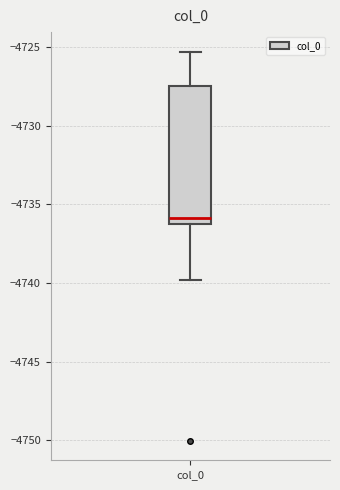

Transcribe this box plot: give where the median line is, the range the box spans, and where the two whiskers end, as read against the y-axis. The values are not printed on the chart, so give them approximately, as read against the axis.

median -4736.0, box -4736.5 to -4727.5, whiskers -4740.0 to -4725.5